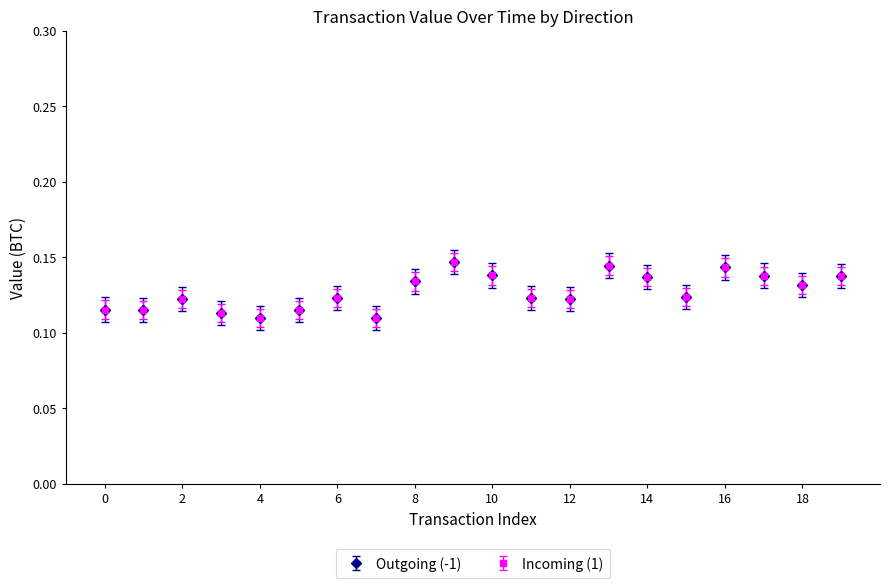

Which series has the widest spread of values?

Outgoing (-1)